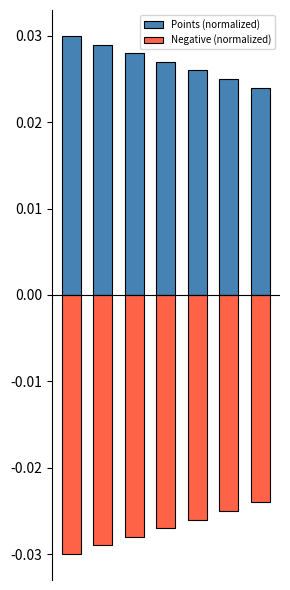

At how many categories does at least one series exceed 0?

7